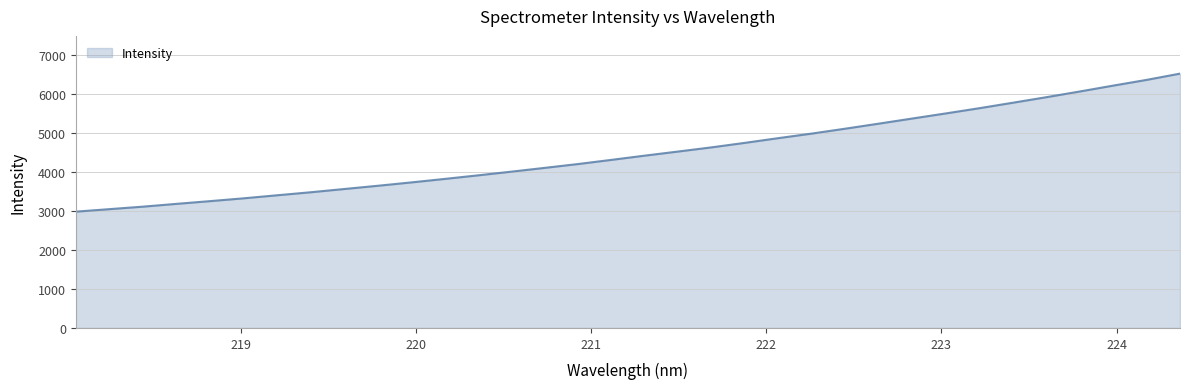

What is the average value?

4505.5